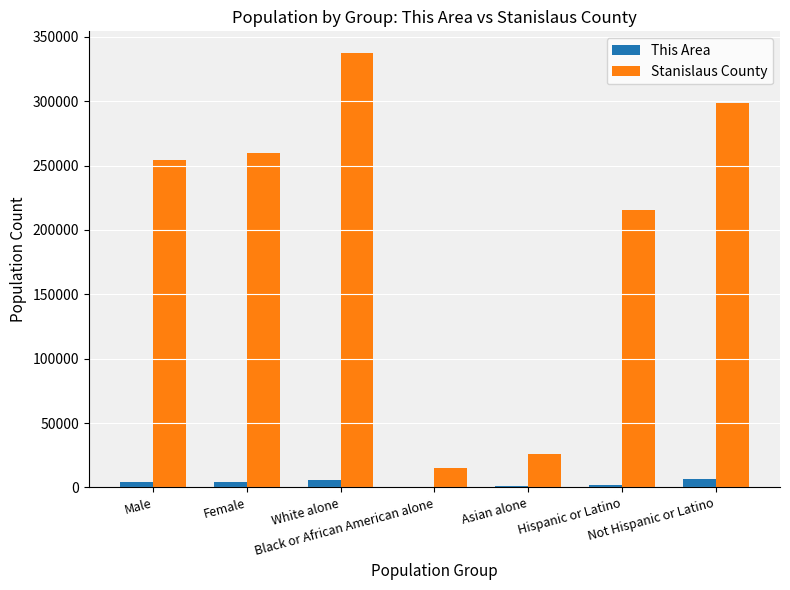

Which label corresponds to the largest value in the chart?

White alone